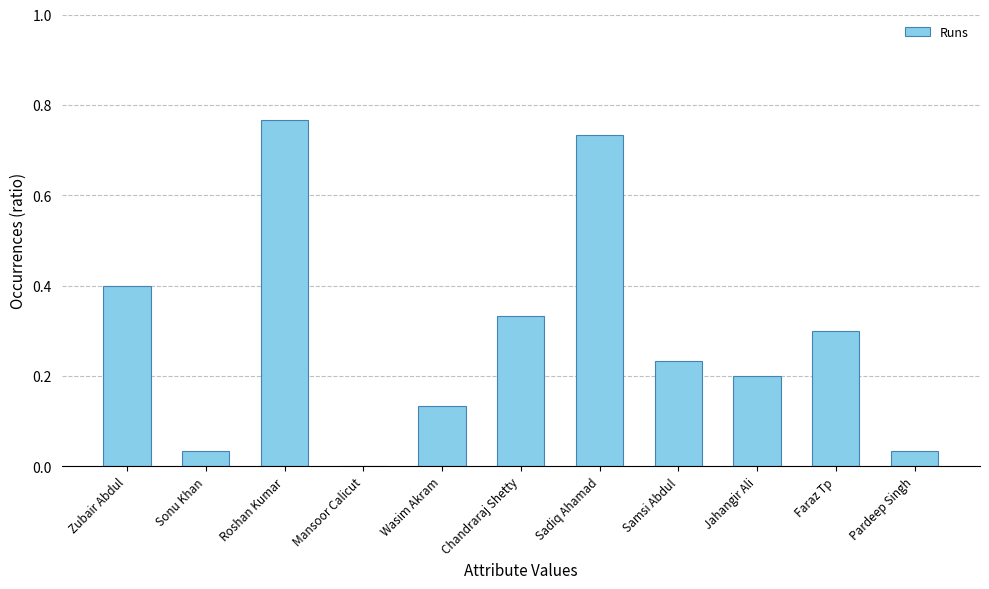

The value at Sadiq Ahamad is 31. True or false?

False